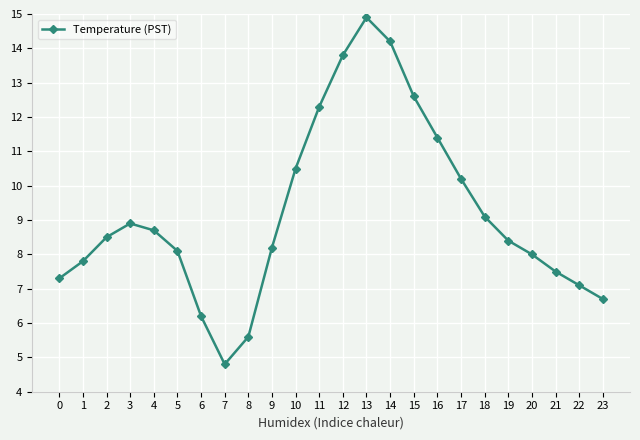

How many lines are shown in the chart?

1